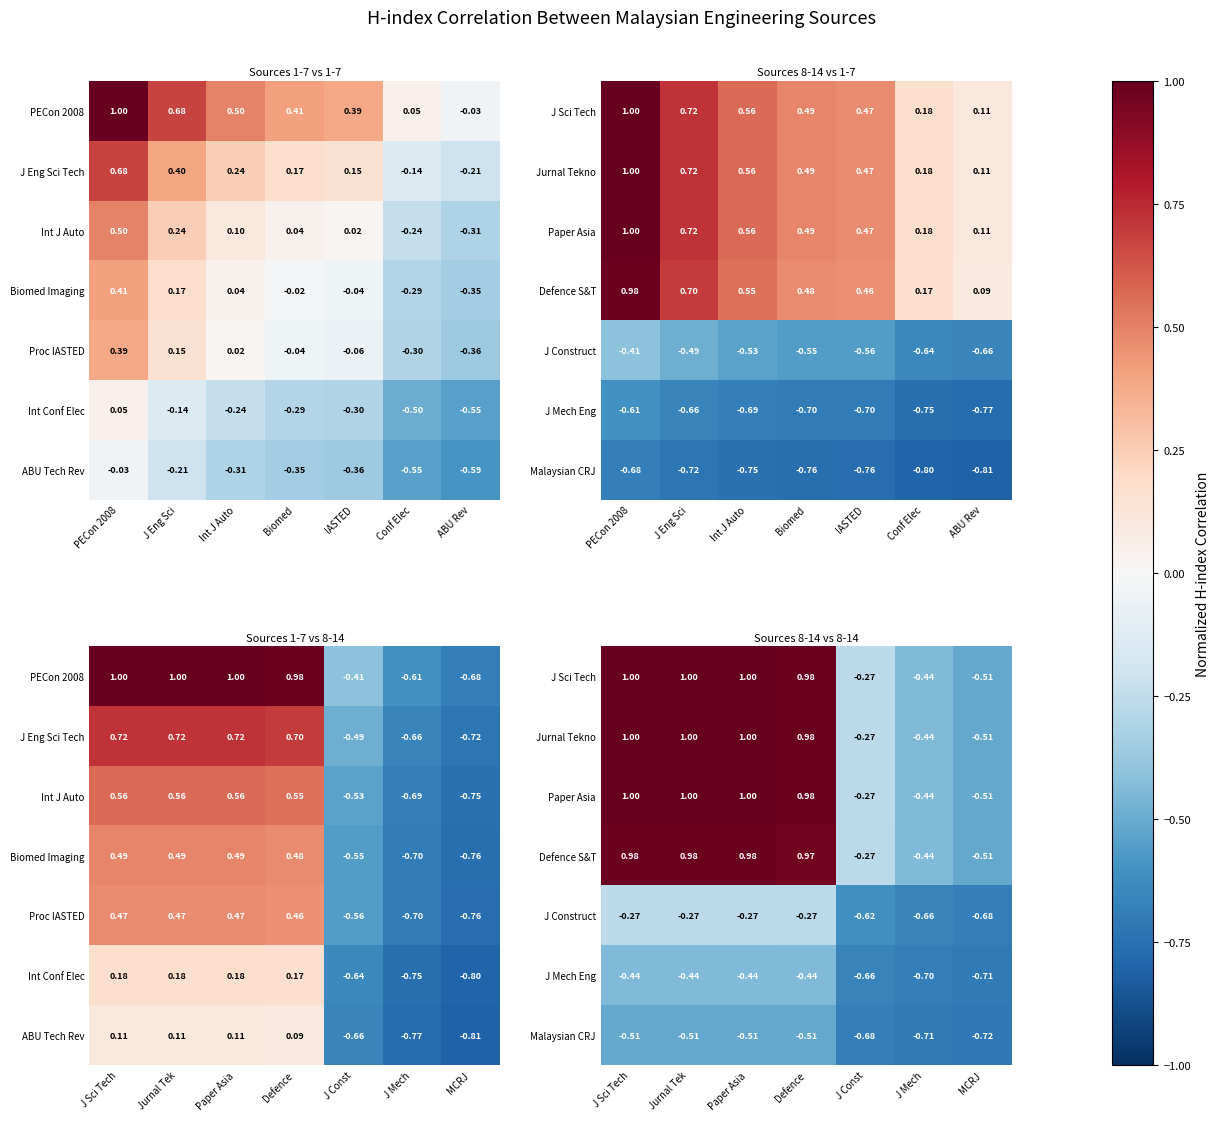

Between MCRJ and J Const, which is larger?

J Const